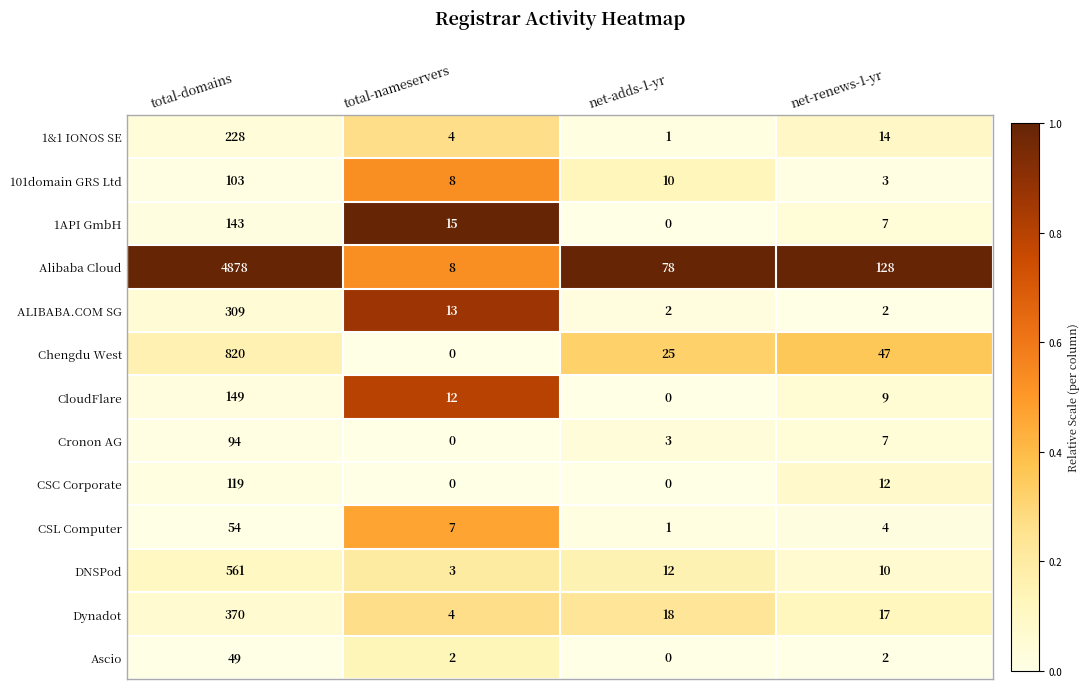

How many categories are shown in the chart?

4